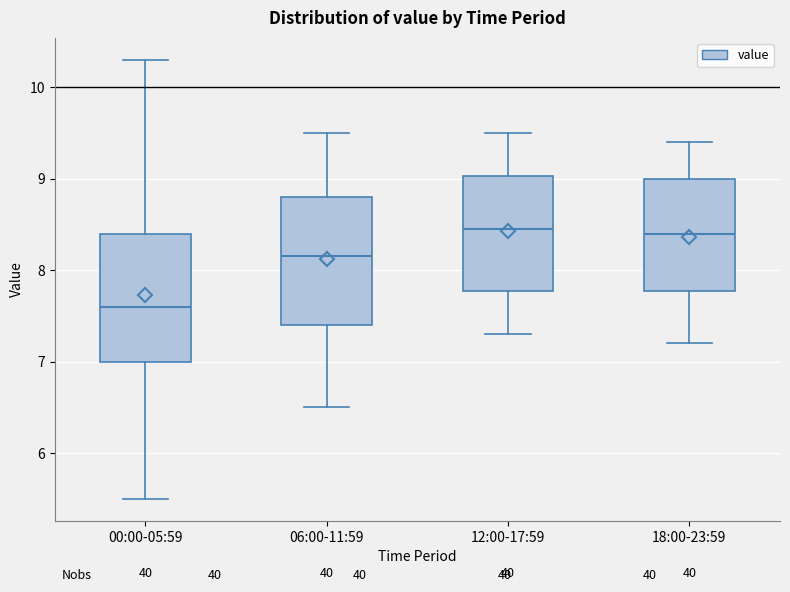

Which box's median line is the lowest?

00:00-05:59